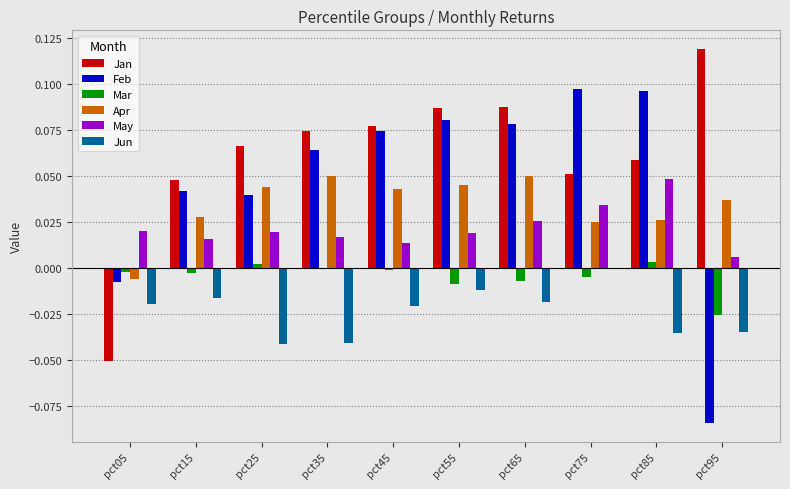

What is the sum of all Jan values?

0.6